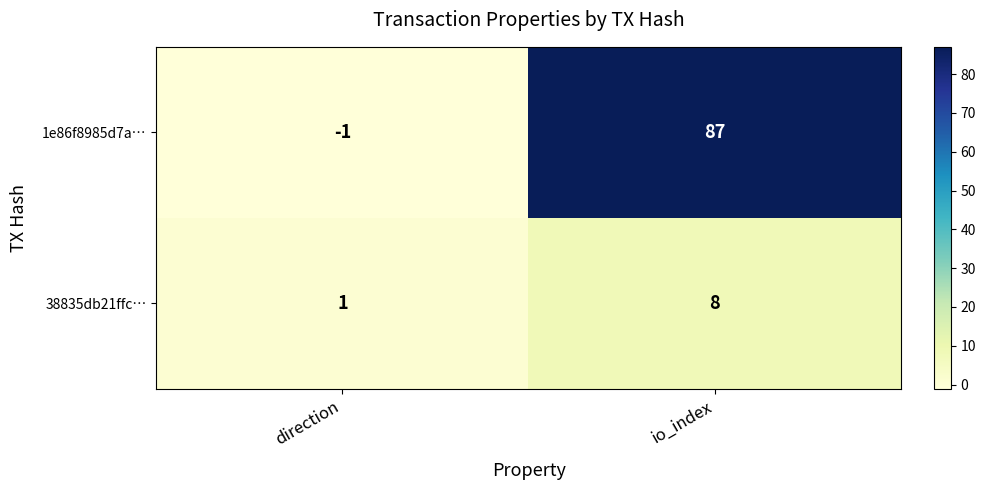

Reading right to left, transcribe all the data shown in this chart.

1e86f8985d7a…: io_index=87	direction=-1
38835db21ffc…: io_index=8	direction=1